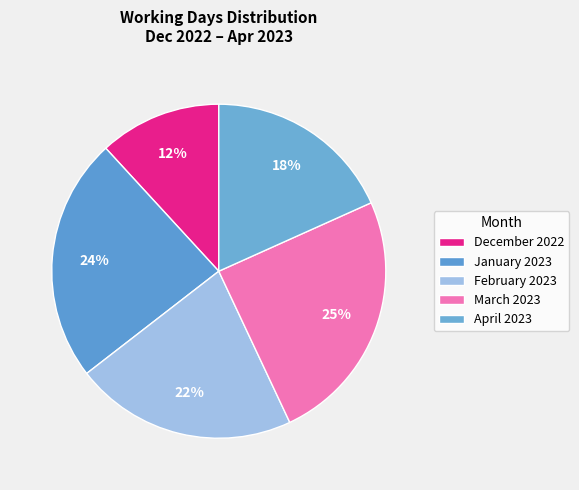

Is there any slice that represents more than half of the pie?

No